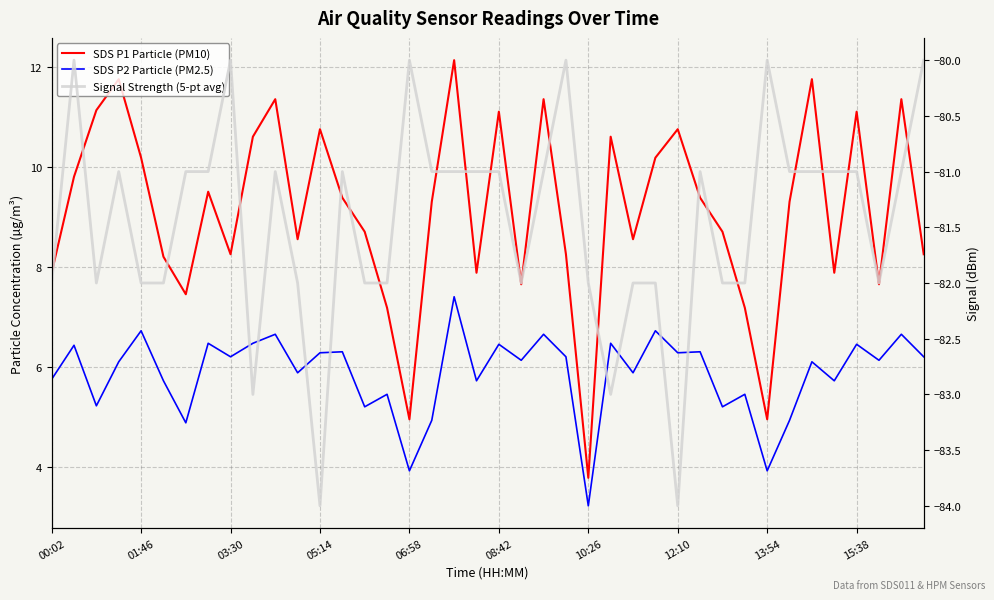

What is the maximum value for SDS P1 Particle (PM10)?

12.1